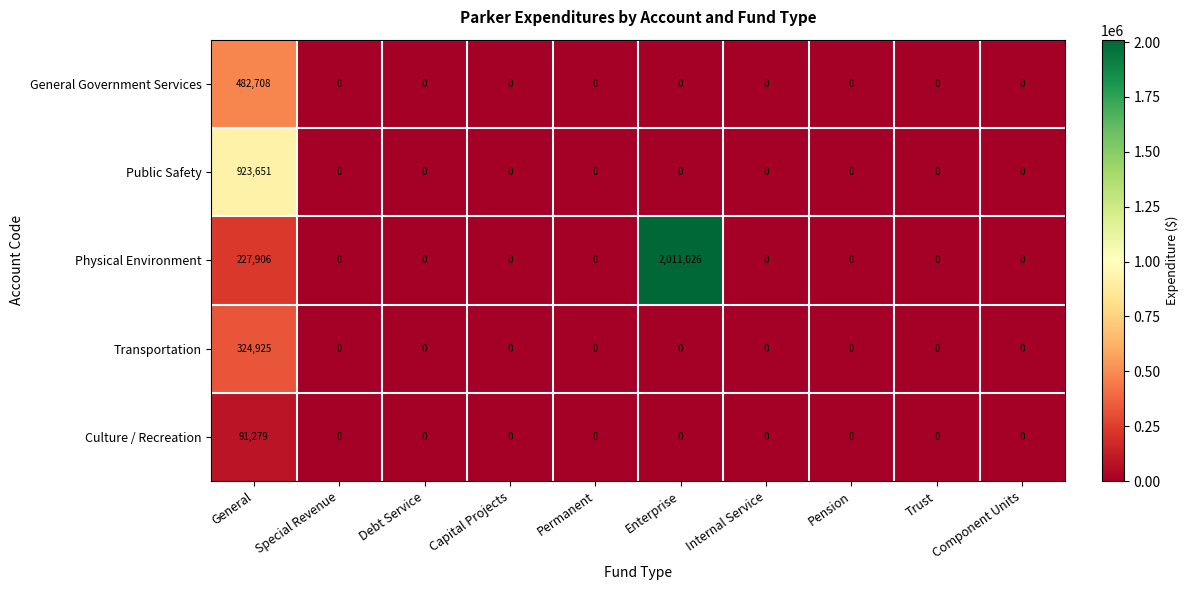

Which series has the widest spread of values?

Physical Environment